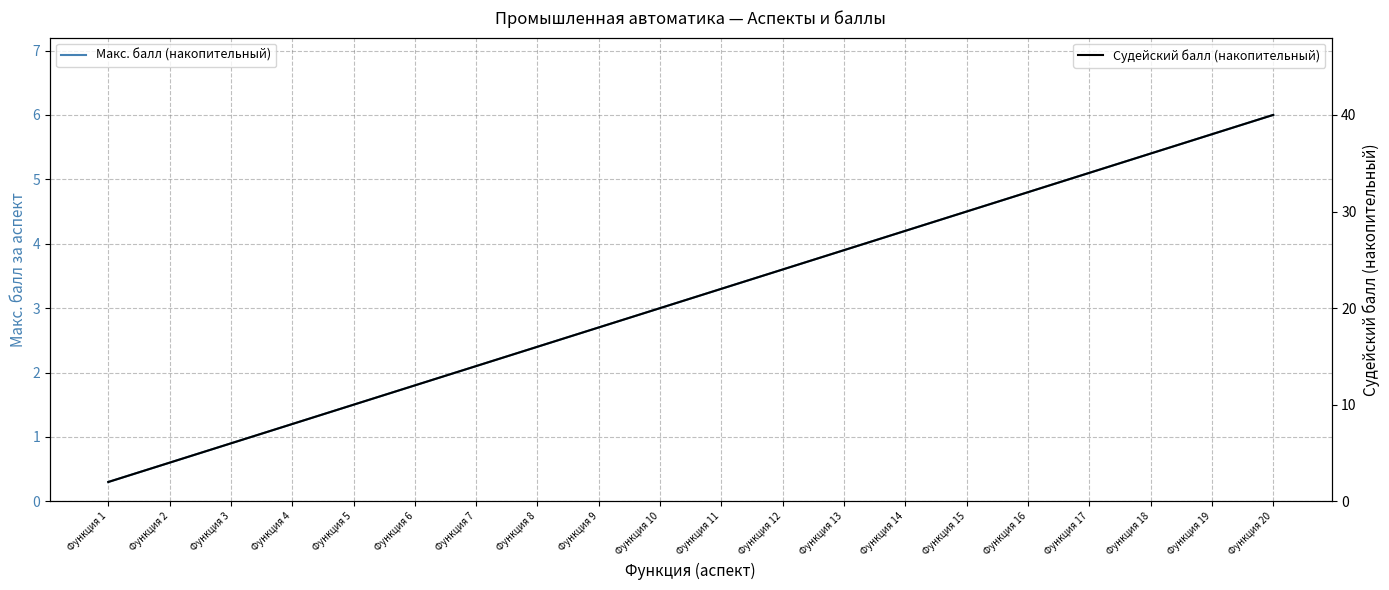

Is it true that Макс. балл (накопительный) equals 0.9 at Функция 5?

False